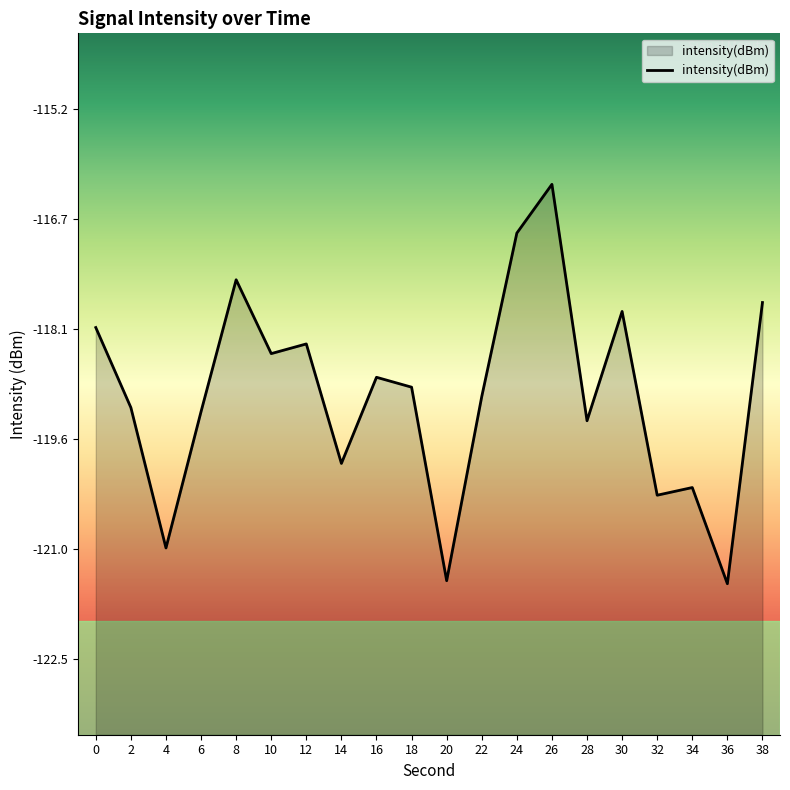

How many points are higher than both their immediate neighbors (excluding endpoints)?

6